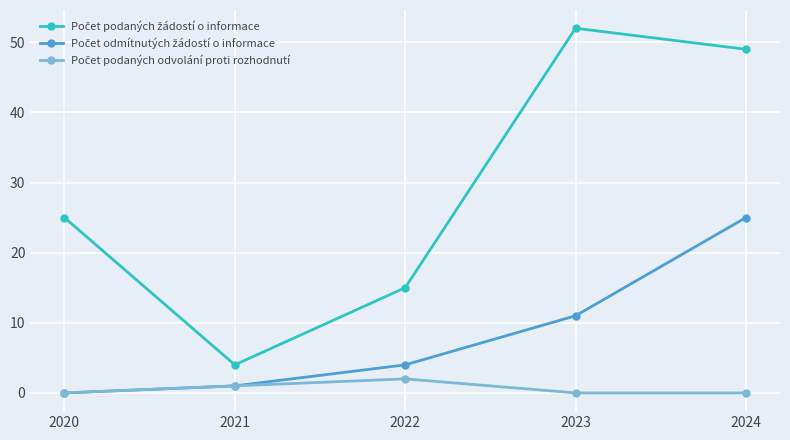

What is the greatest value displayed?

52